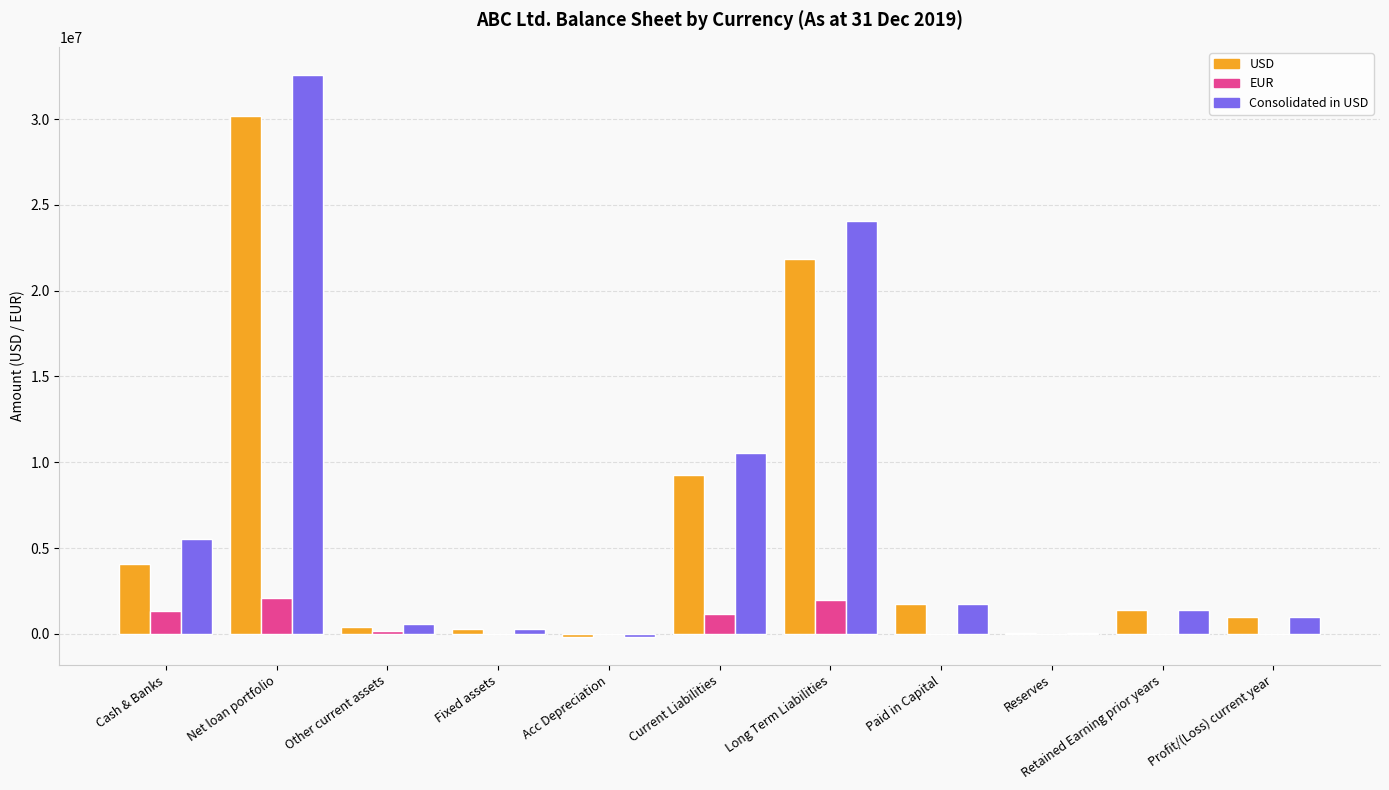

How many series are shown in this chart?

3